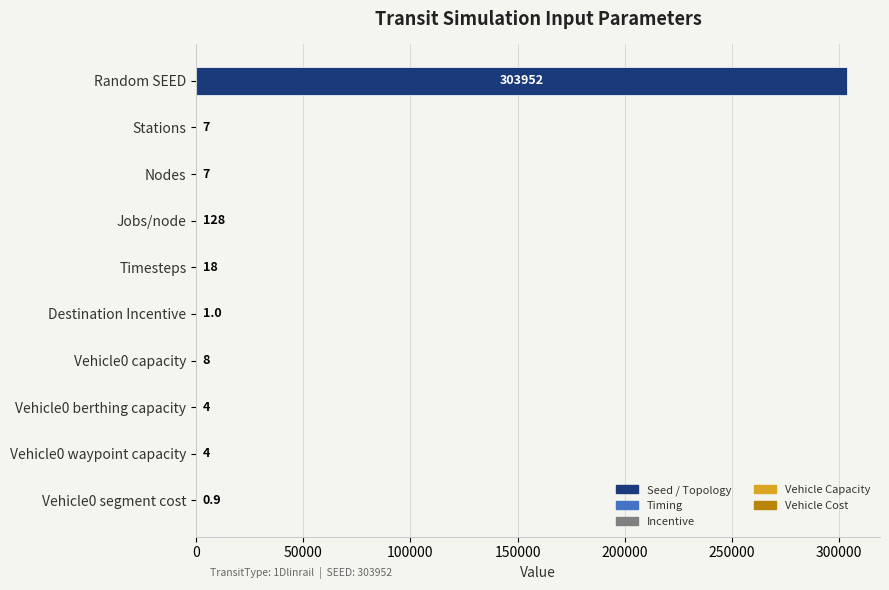

Where is the data nearest to the value 151976?

Jobs/node